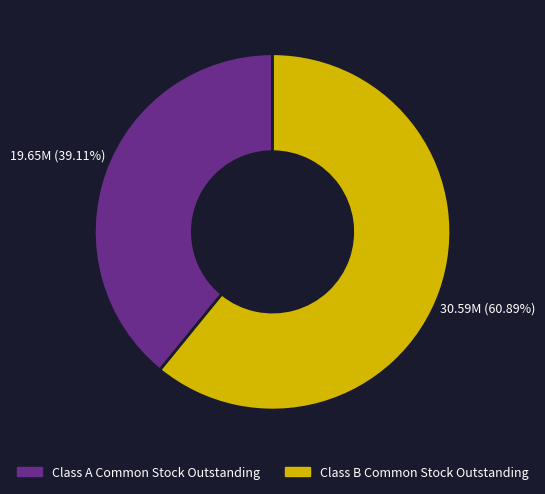

Count the number of slices in the pie.

2